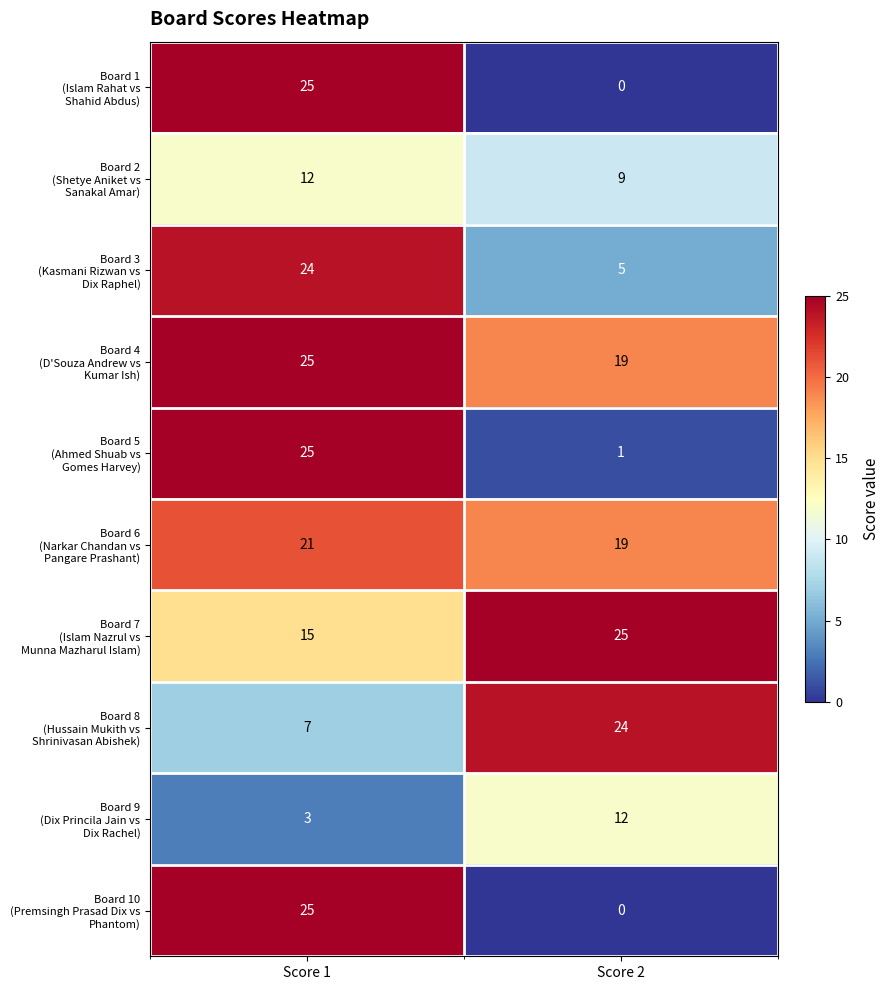

What is the maximum value shown in the chart?

25